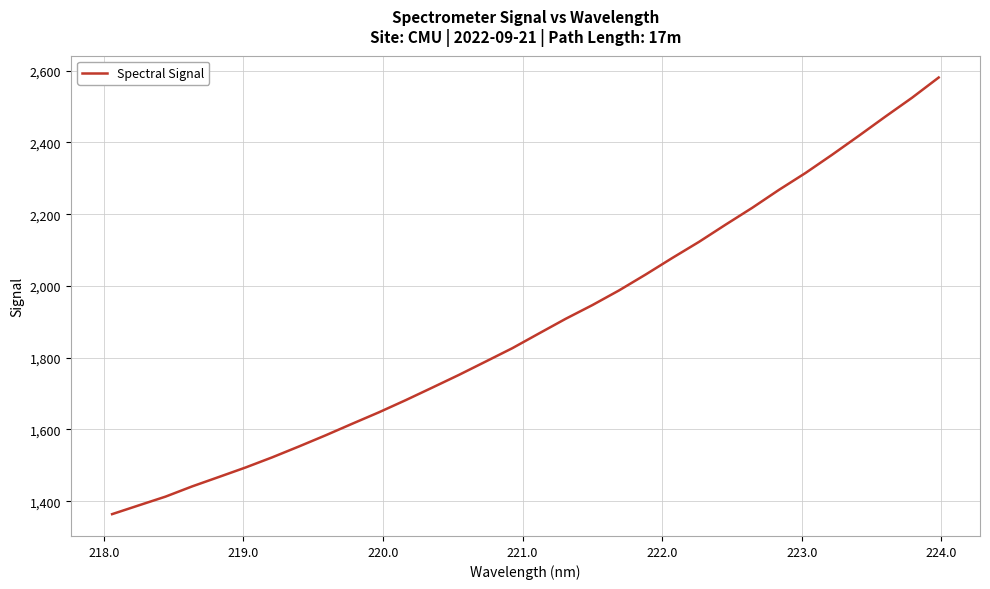

What is the maximum value shown in the chart?

2580.8